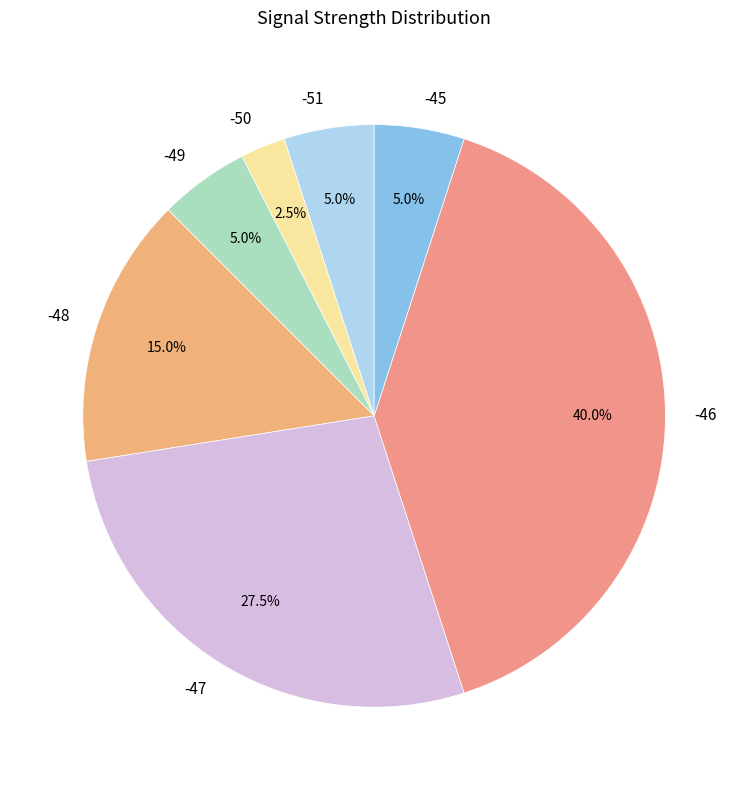

Is the sum of -51 and -49 greater than half?

No